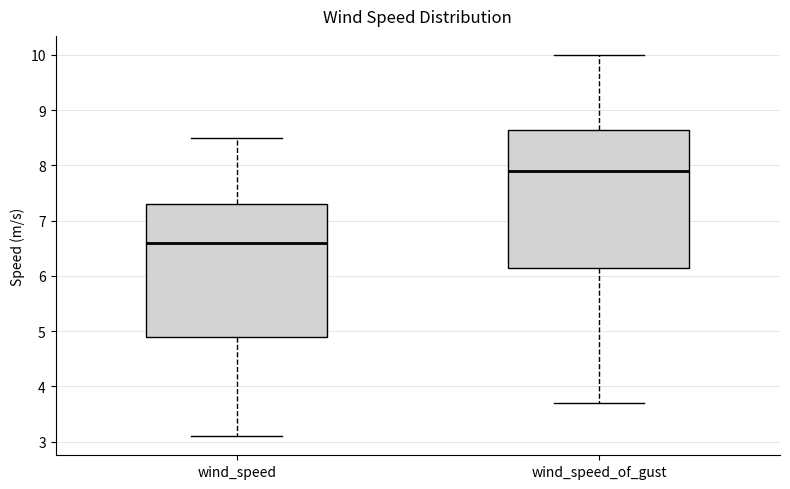

Reading left to right, transcribe this box plot: for each box, give where its median line is, the range the box spans, and where its two whiskers end, as read against the y-axis. The values are not printed on the chart, so give them approximately, as read against the axis.

wind_speed: median 6.6, box 4.9 to 7.3, whiskers 3.1 to 8.5
wind_speed_of_gust: median 7.9, box 6.2 to 8.7, whiskers 3.7 to 10.0